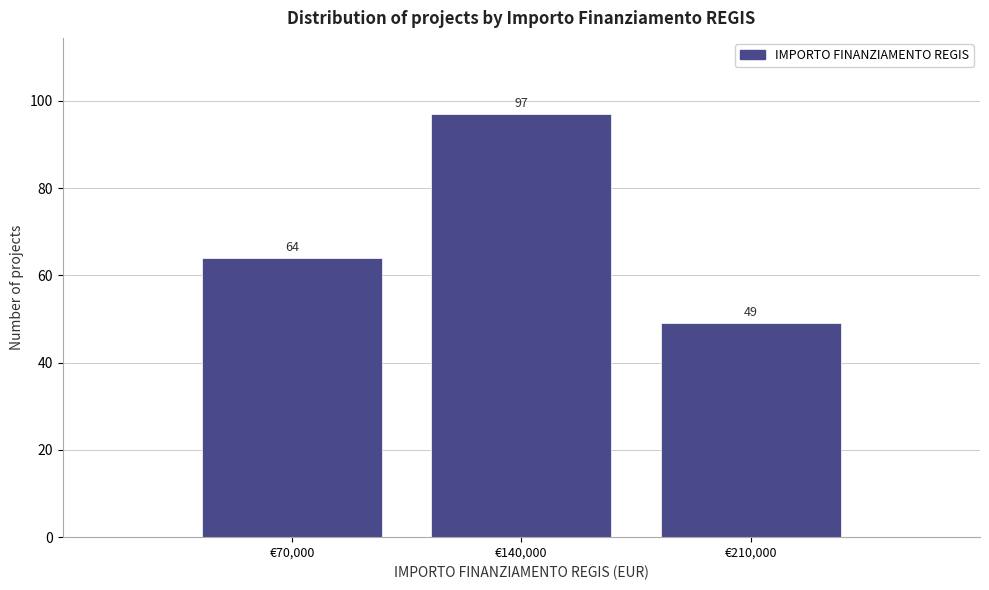

Reading left to right, list all the values displayed in this chart.

€70,000=64	€140,000=97	€210,000=49